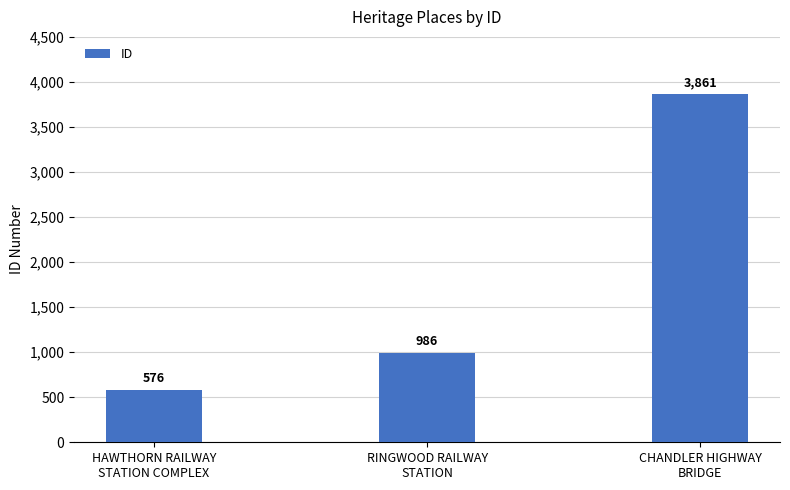

How many distinct data groups are displayed?

1